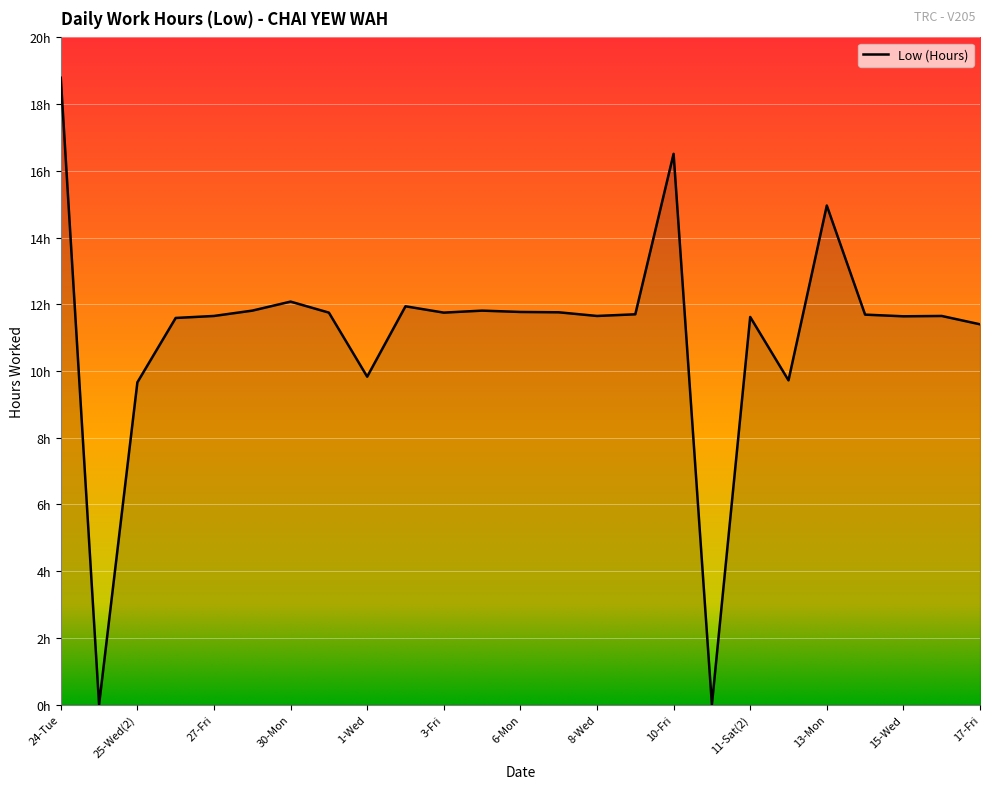

Does the chart have visible grid lines?

Yes